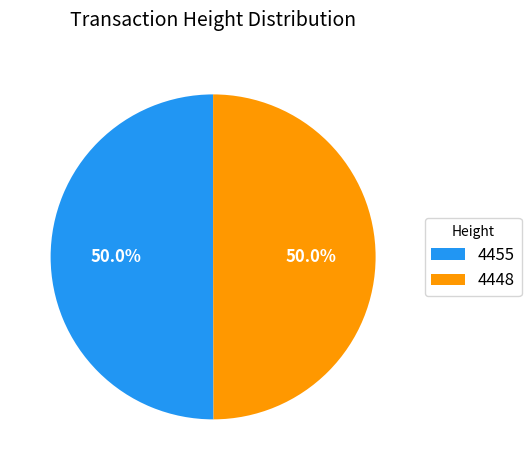

Approximately how many times larger is the value at 4455 compared to 4448?

1.0